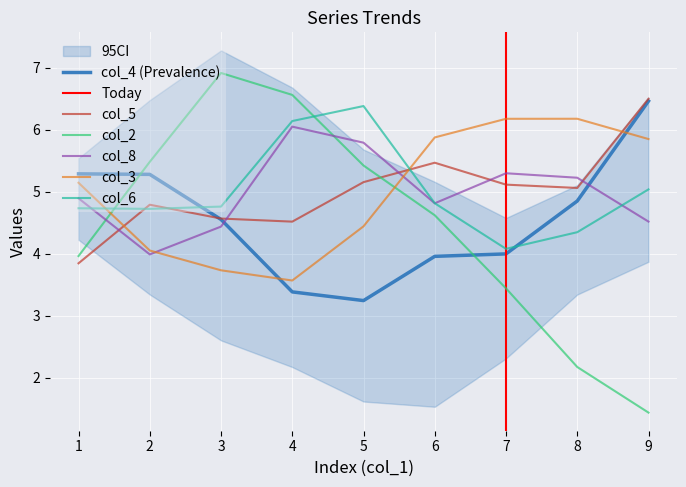

What is the sum of all col_6 values?

45.0